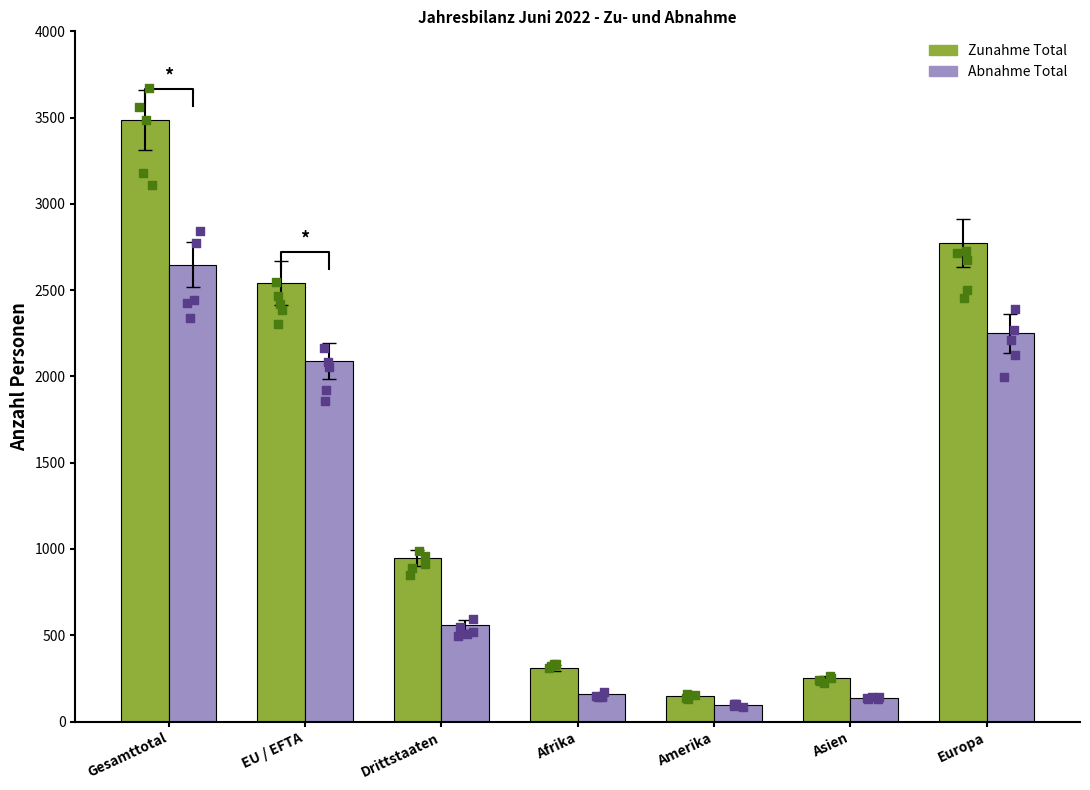

Which series has the widest spread of Y values?

Zunahme Total